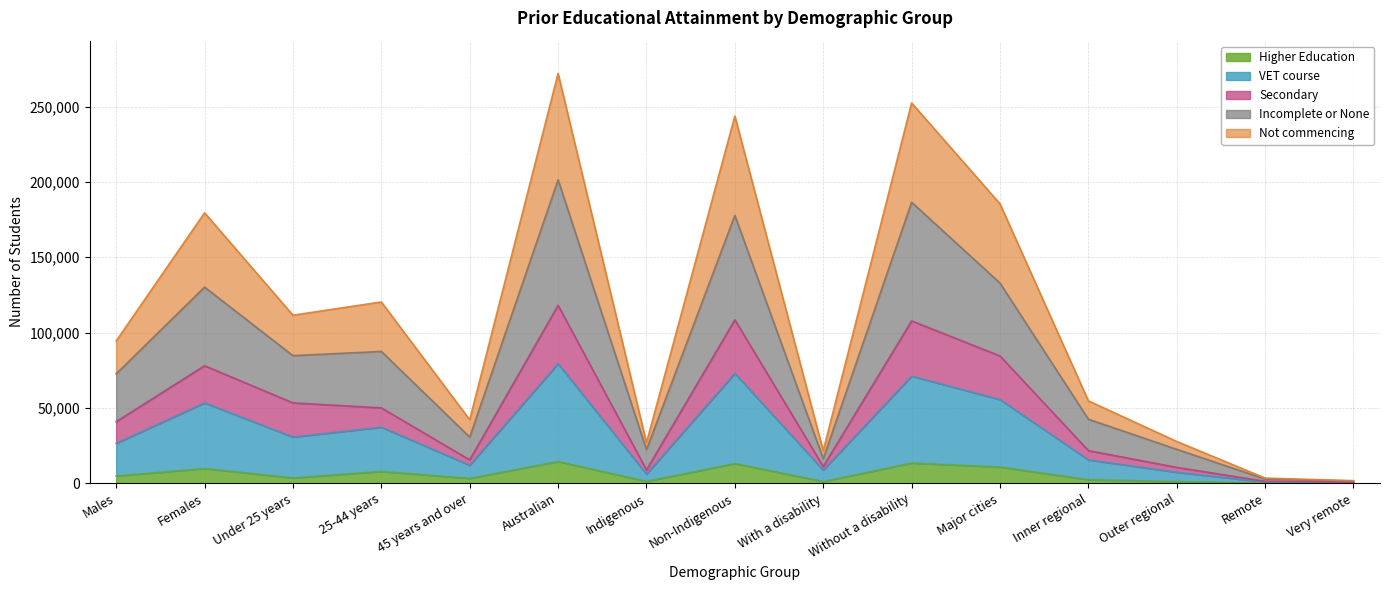

Does the chart display data point markers on the line(s)?

No